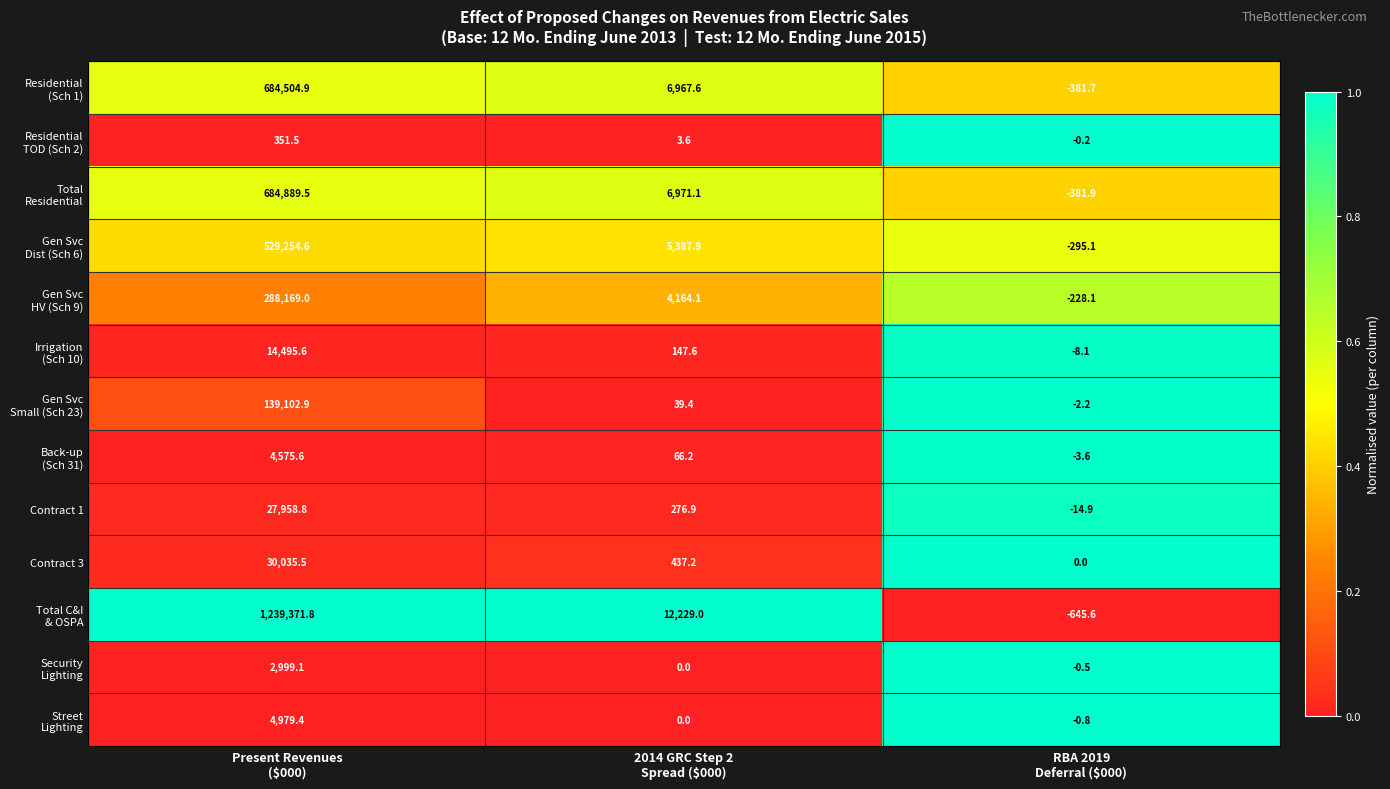

What is the average value of the Contract 3 series?

10157.6